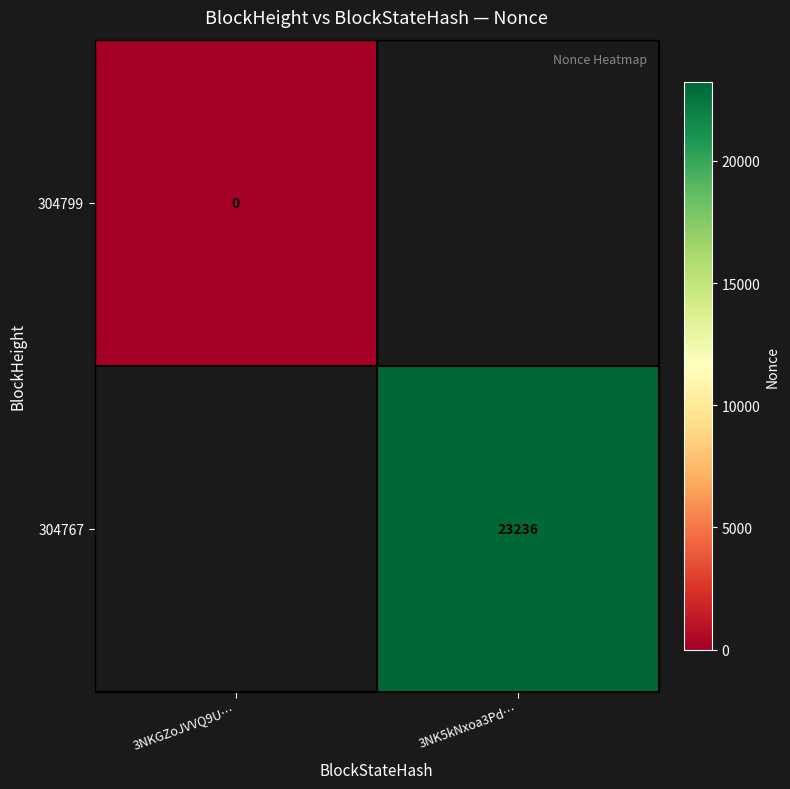

How many categories are shown in the chart?

2